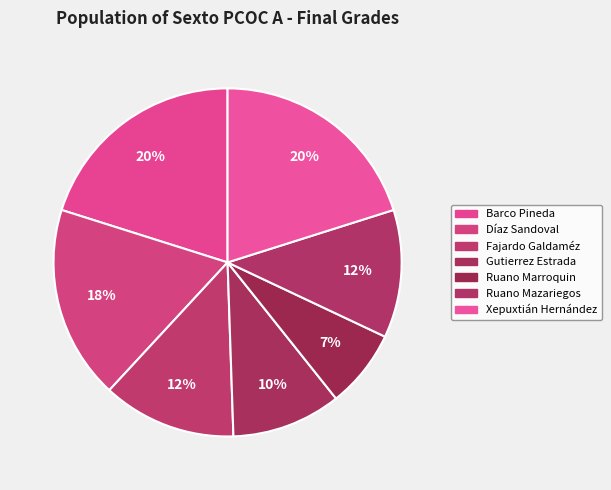

Does Díaz Sandoval account for over 50% of the chart?

No